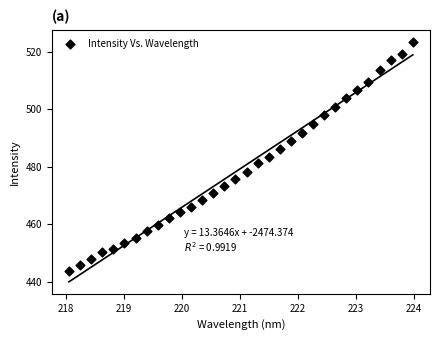

What is the range of Y values (max minus min)?

79.9